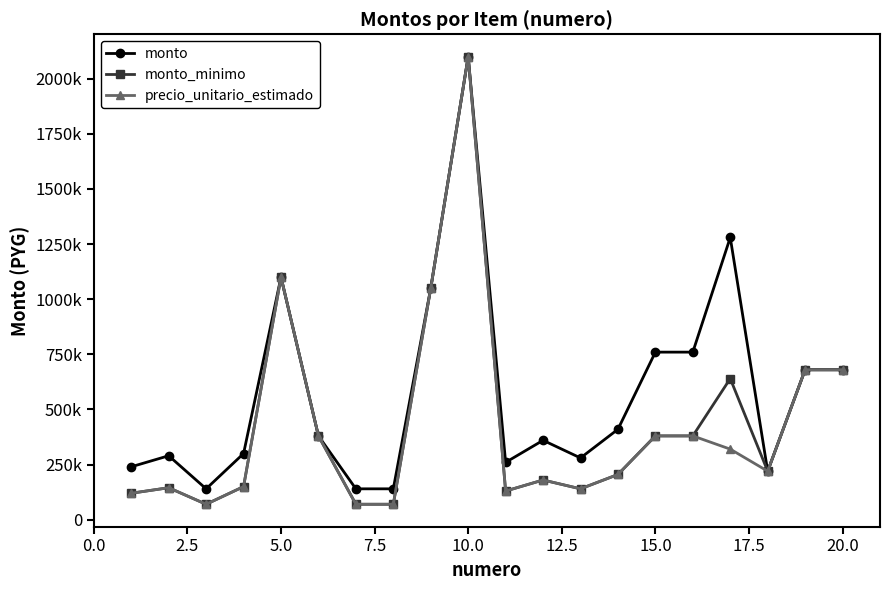

Does the chart have visible grid lines?

No